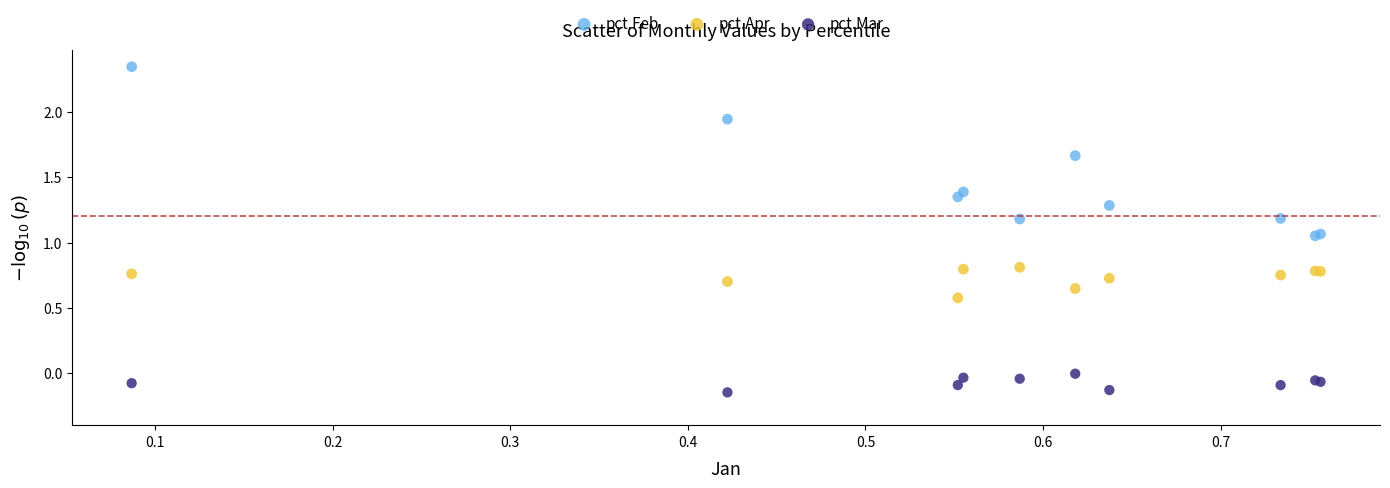

Which series has the widest spread of Y values?

pct.Feb